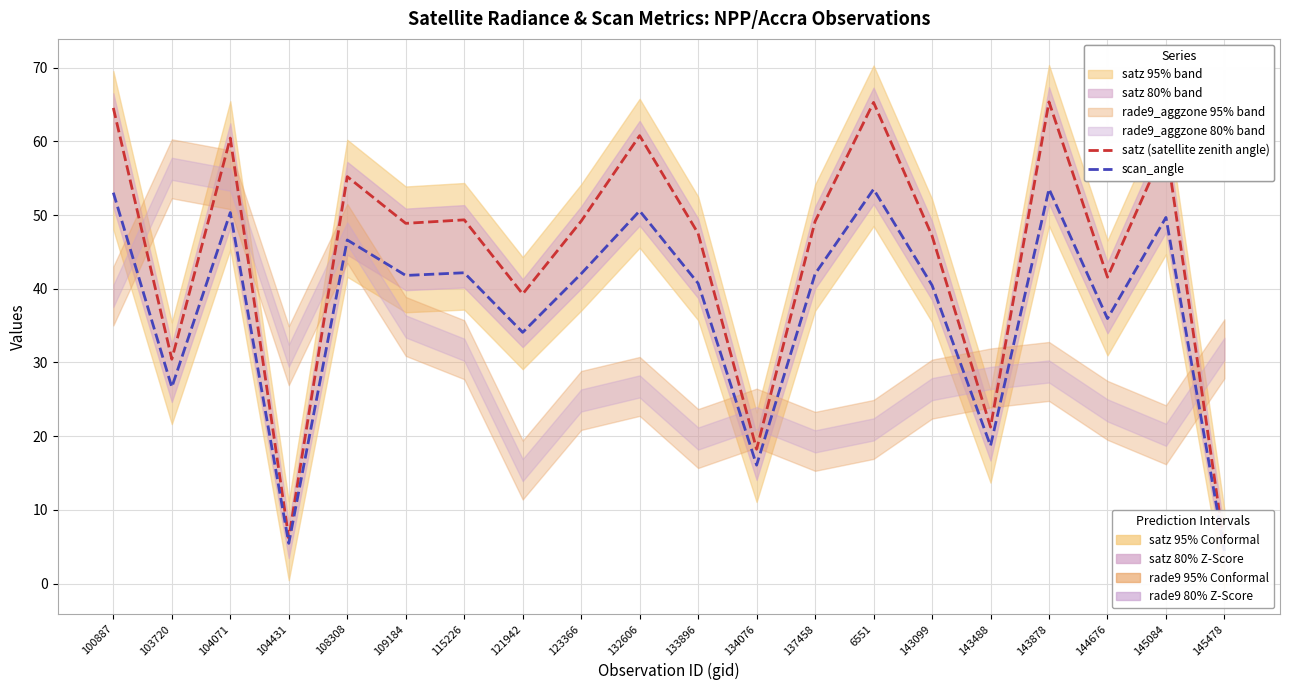

What is the smallest value displayed?

4.4